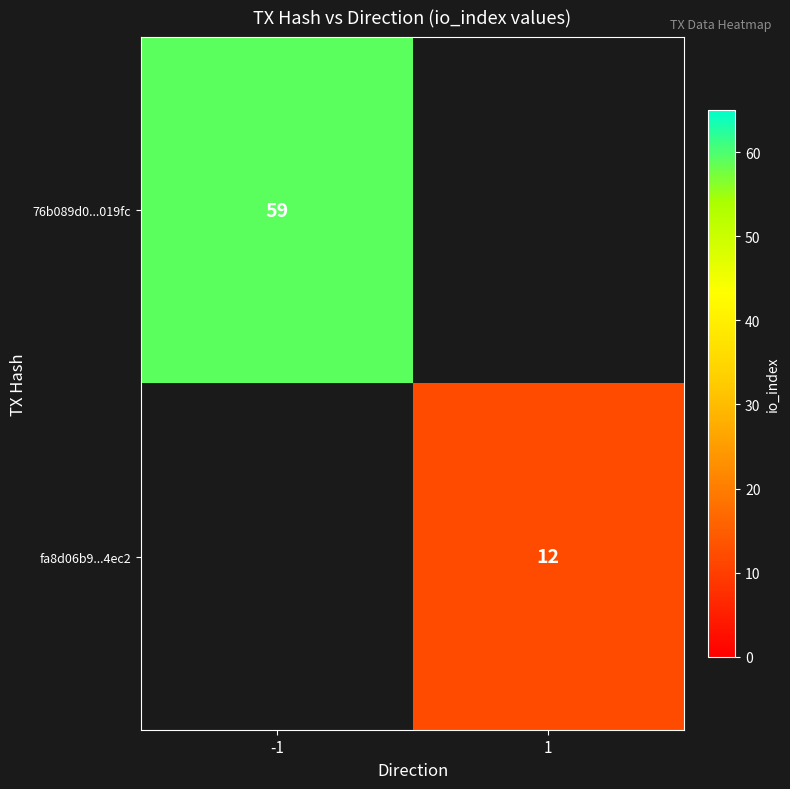

Is it true that fa8d06b9...4ec2 equals 12 at 1?

True